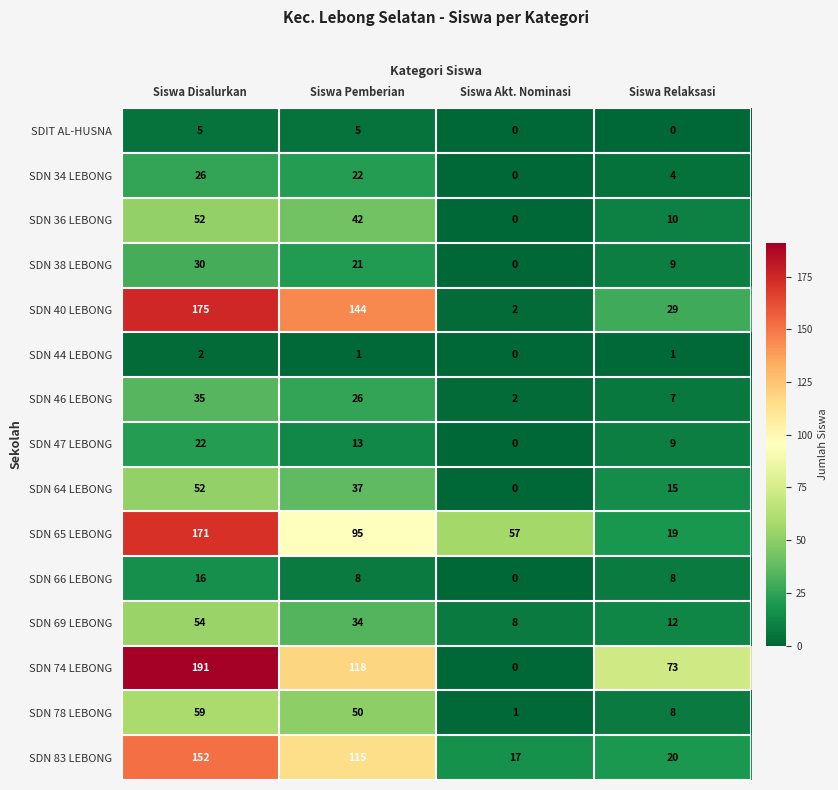

What is the highest value of the SDN 78 LEBONG series?

59